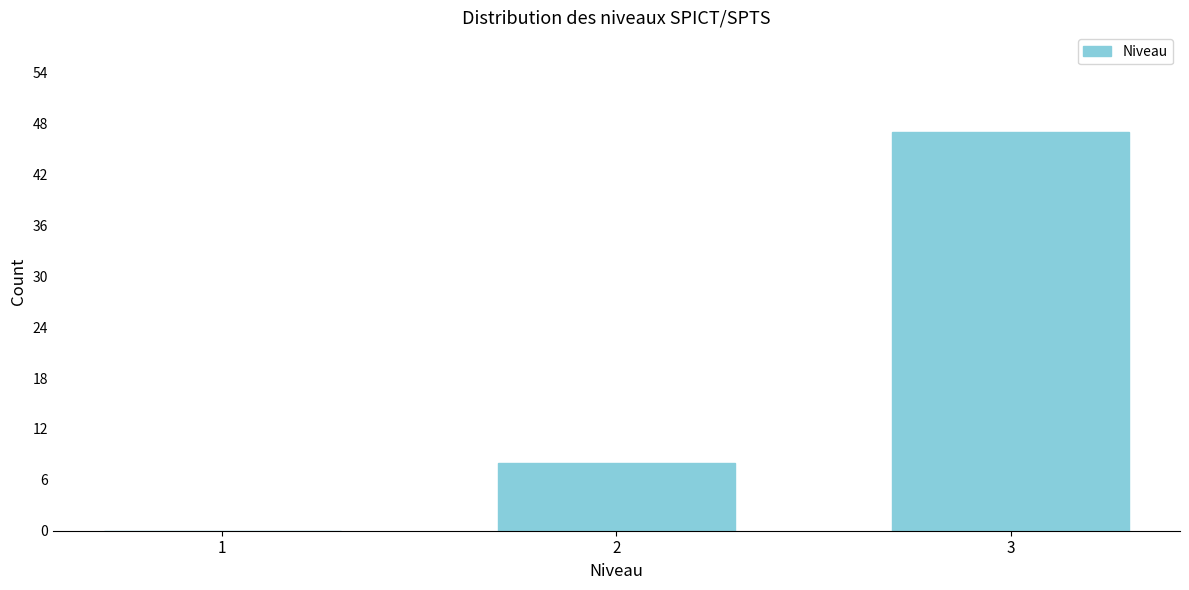

Reading left to right, list all the values displayed in this chart.

1=0	2=8	3=47